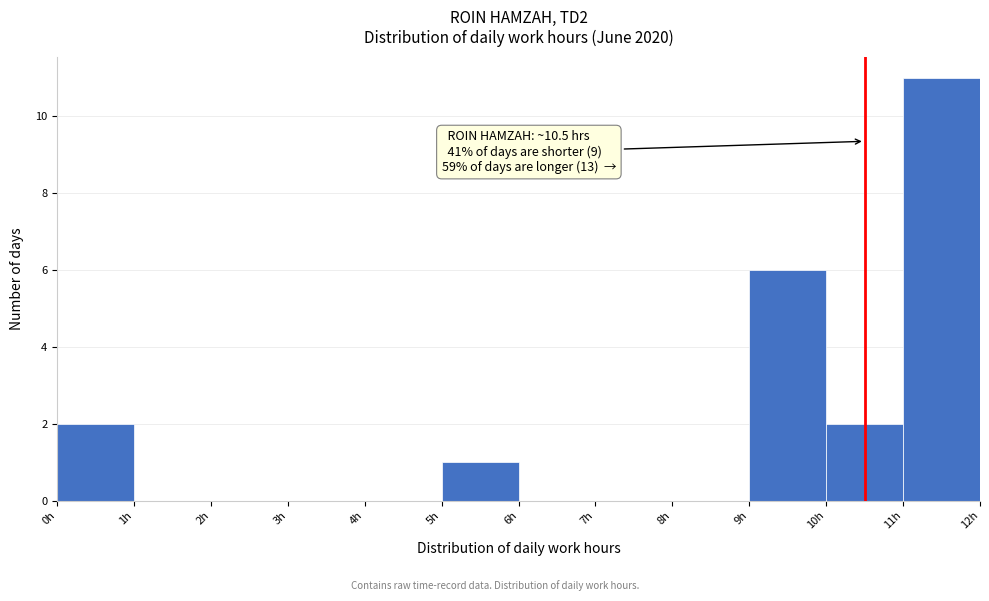

Which range on the x-axis has the tallest bar?

11 to 12